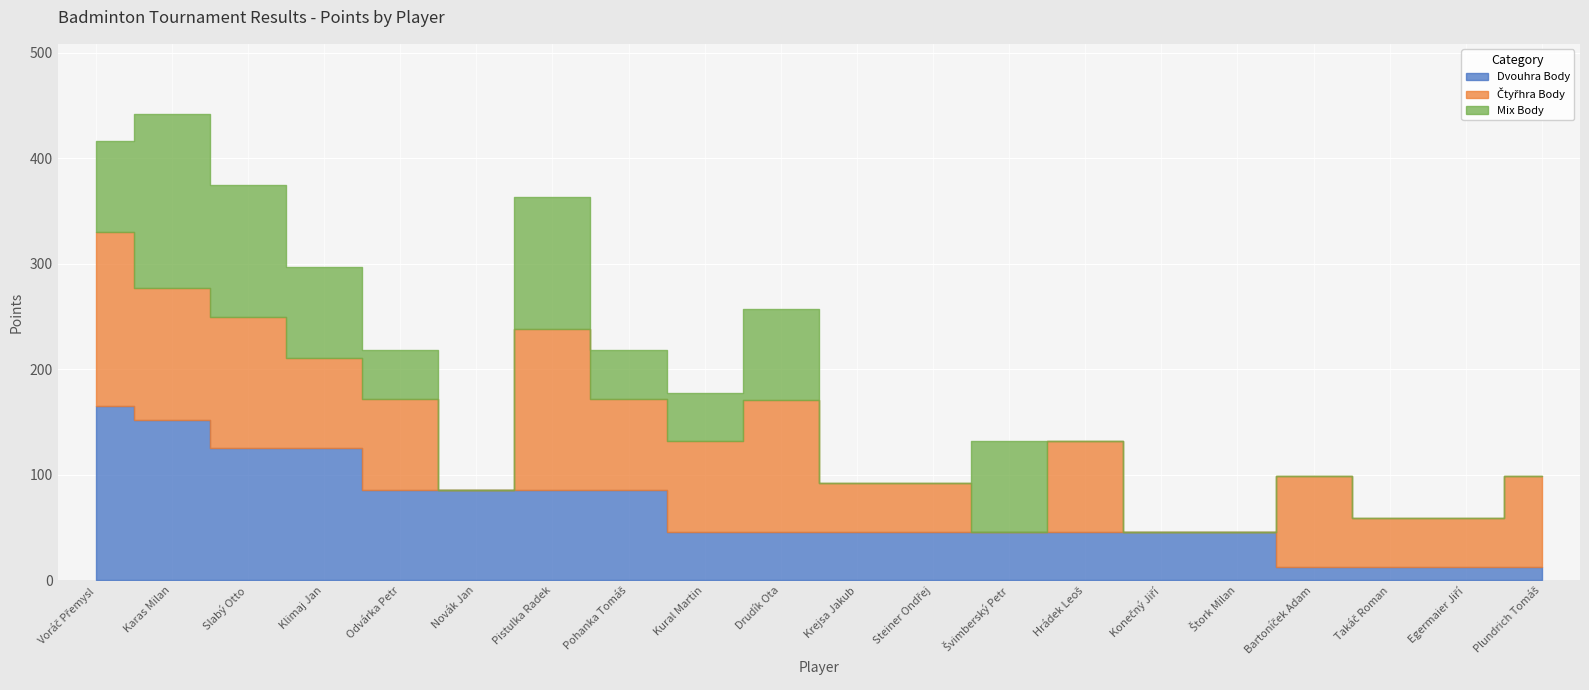

The Dvouhra Body series shows 207 at Slabý Otto. True or false?

False